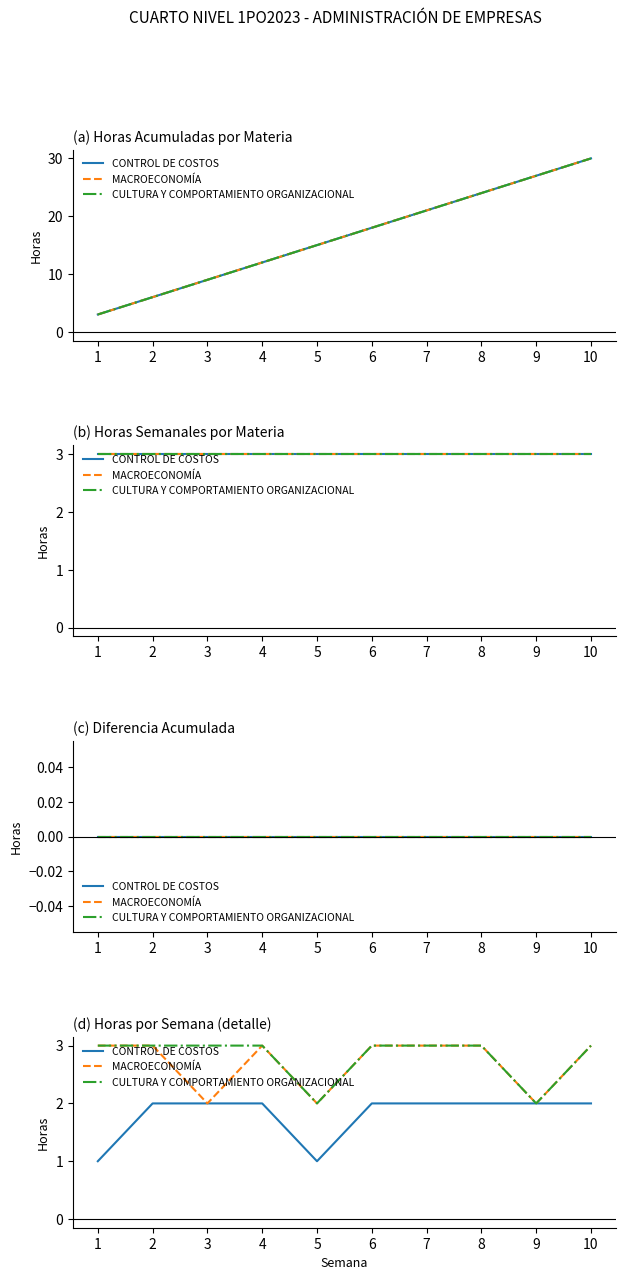

Does the chart display data point markers on the line(s)?

No